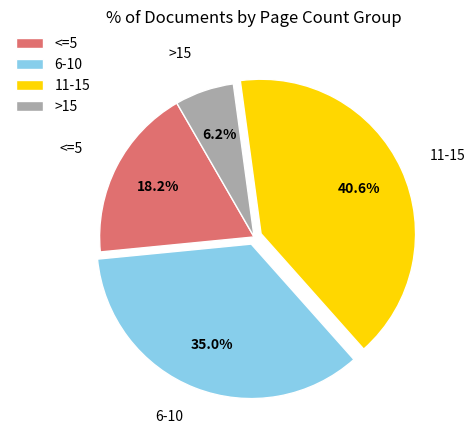

How many segments does this pie chart have?

4